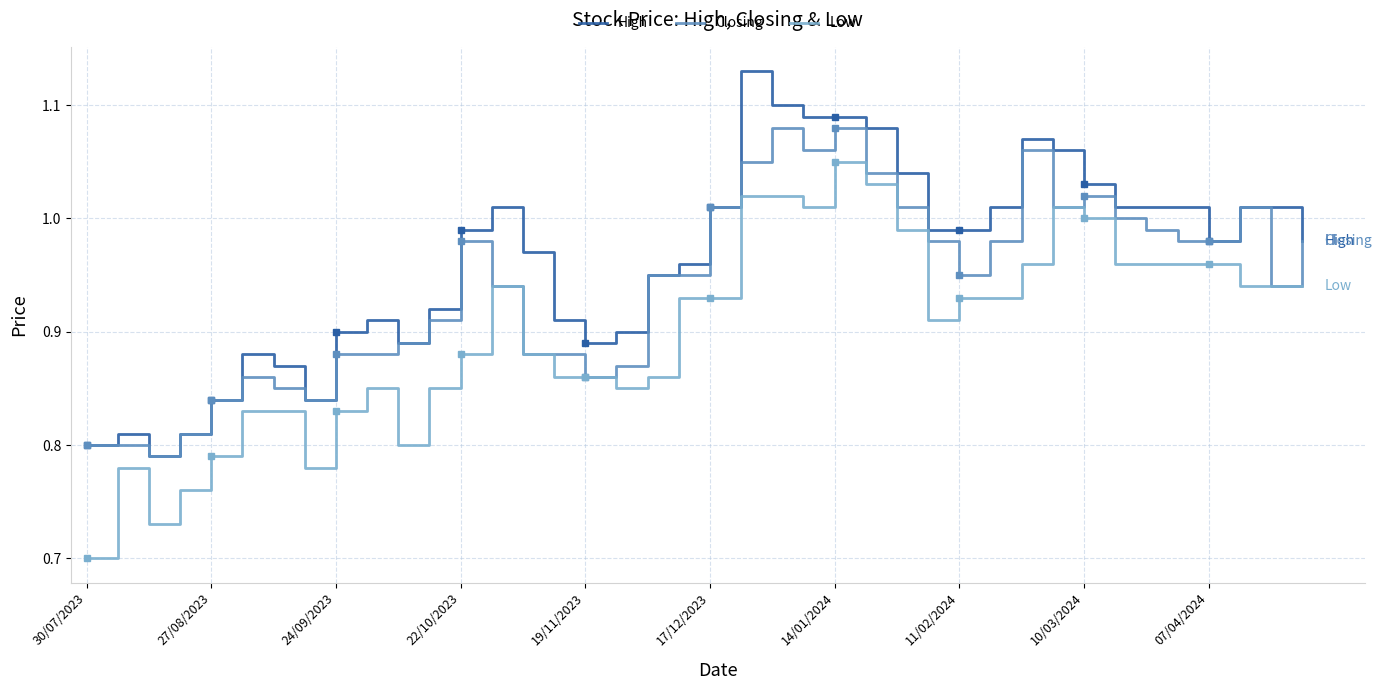

True or false: High and Low intersect in this chart.

False